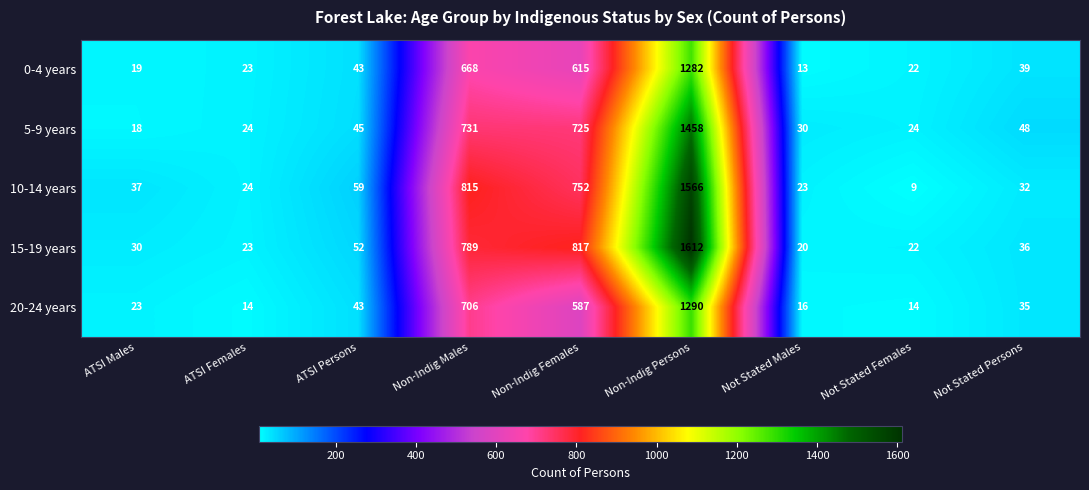

What is the total value across all series at Not Stated Males?

102